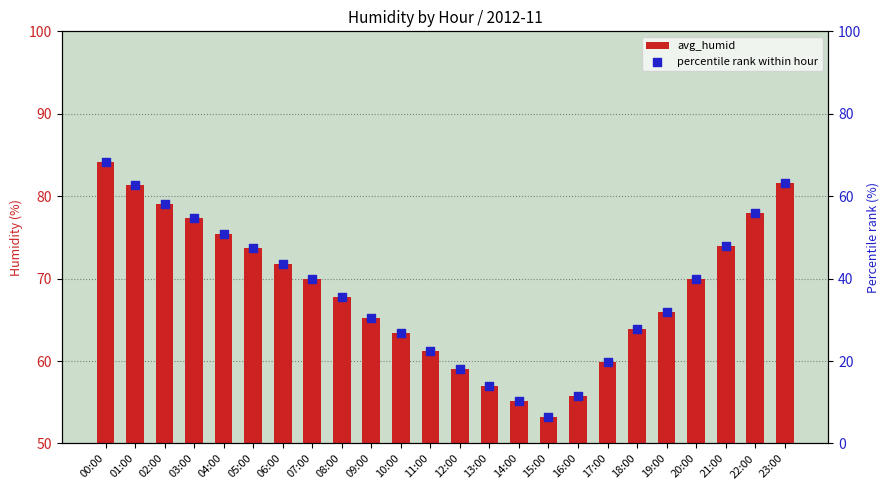

At how many categories does at least one series exceed 84?

1